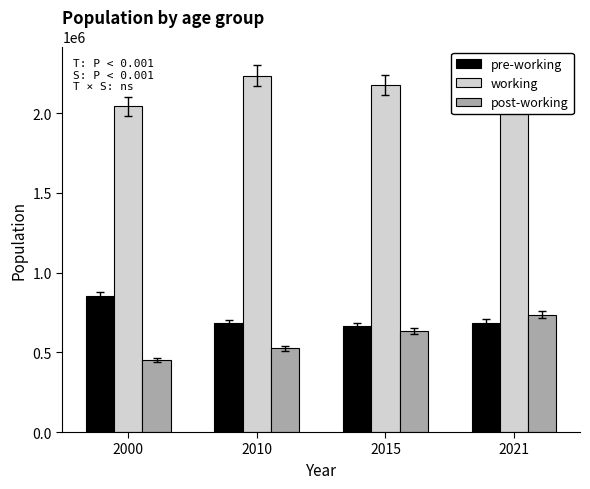

Rank the series by their maximum value, from lowest to highest.

post-working, pre-working, working